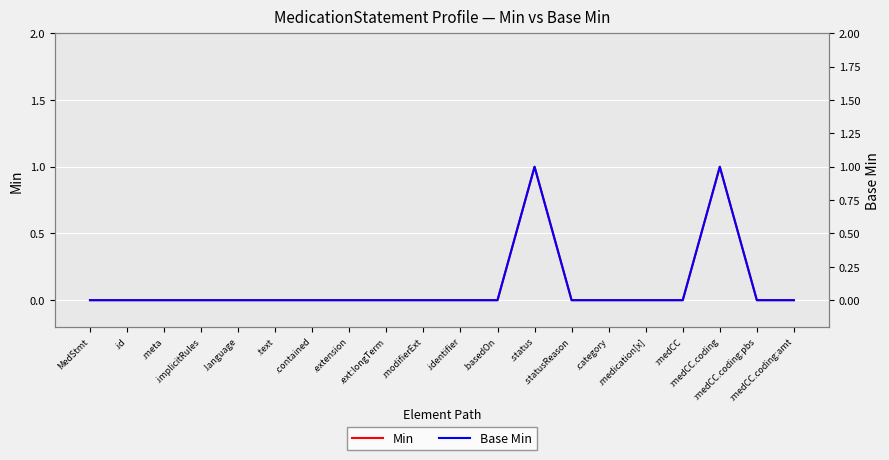

The value of Min at .basedOn is 0. True or false?

True